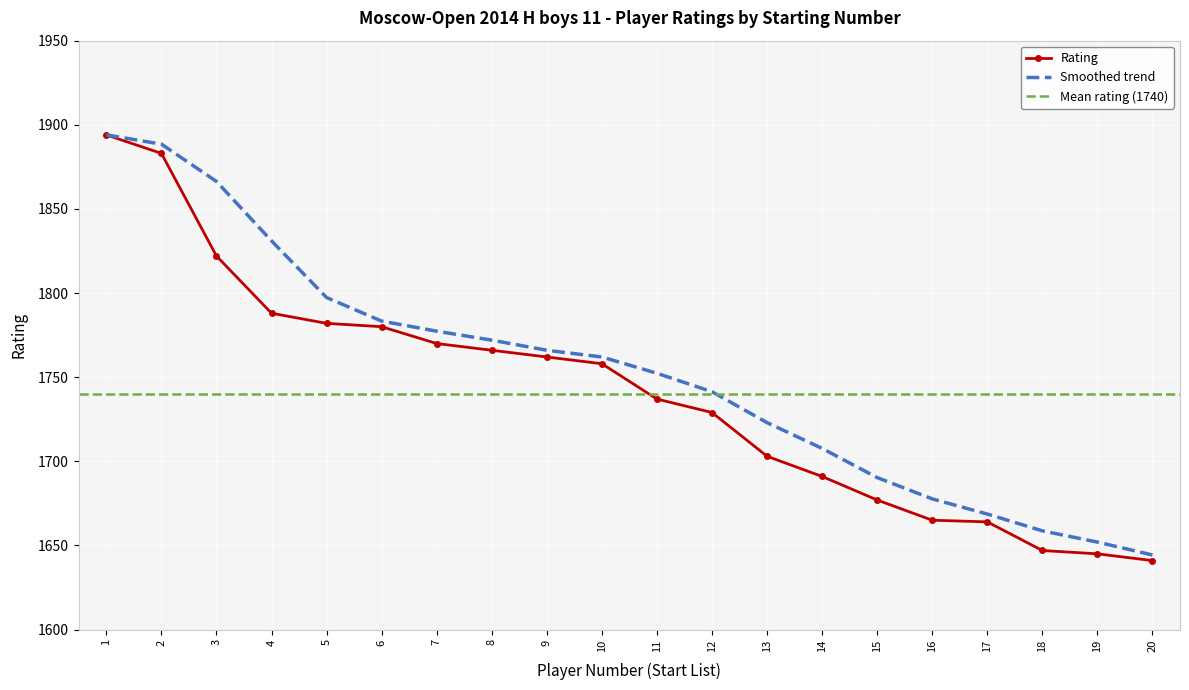

True or false: there are more than 1 points higher than both neighbors.

False